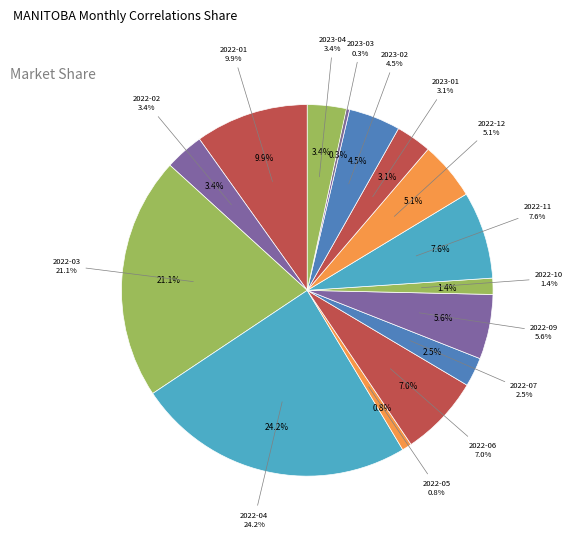

To the nearest percent, what percentage of the pie is 2023-01?

3%